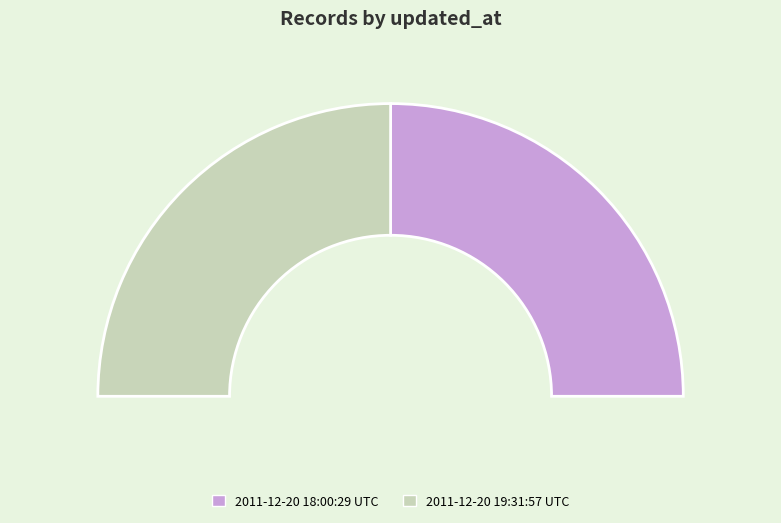

Combined, do 2011-12-20 19:31:57 UTC and 2011-12-20 18:00:29 UTC account for over 50%?

Yes